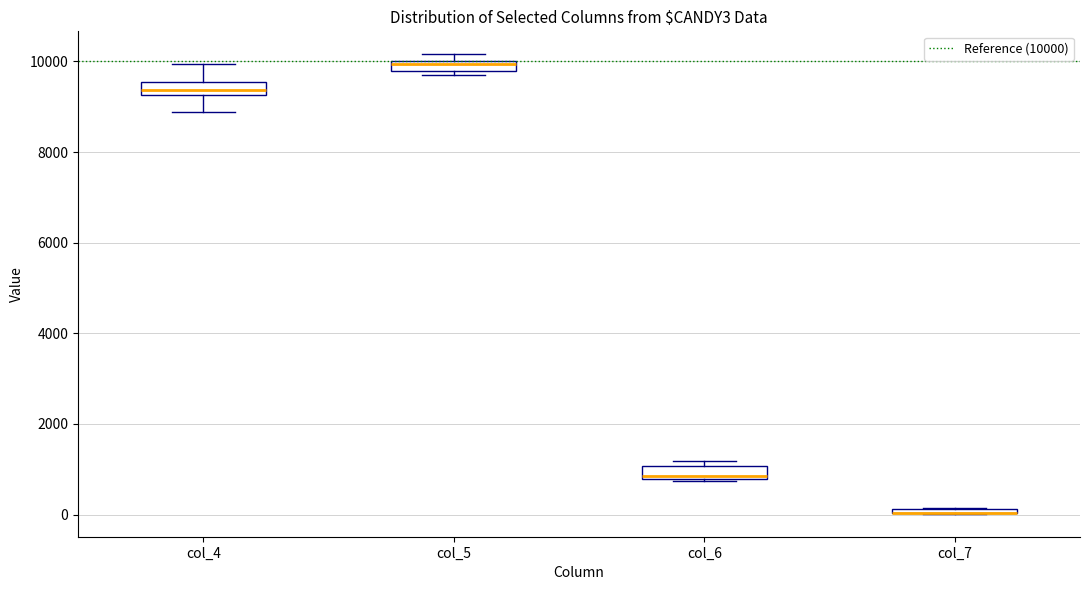

Where is the upper edge of the box for col_4 on the y-axis? The values are not printed on the chart, so give them approximately, as read against the axis.

9600